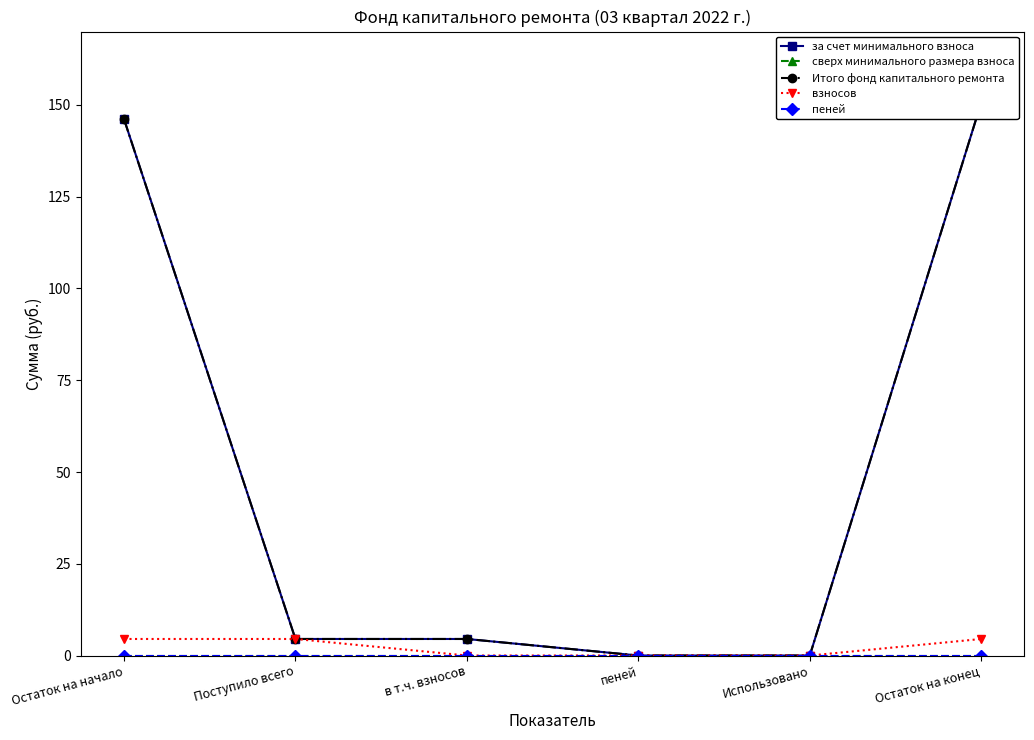

True or false: пеней and взносов cross at least once.

False